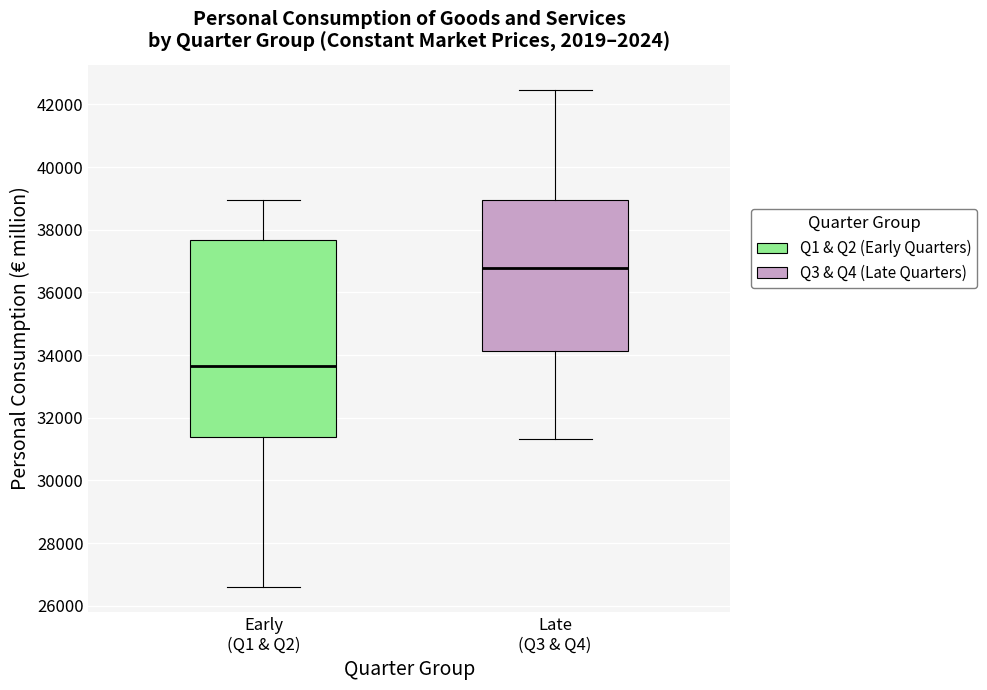

Reading left to right, read every box against the y-axis: the position of its median line, the range the box covers, and the ends of its whiskers. The values are not printed on the chart, so give them approximately, as read against the axis.

Early (Q1 & Q2): median 33600, box 31400 to 37600, whiskers 26600 to 39000
Late (Q3 & Q4): median 36800, box 34200 to 39000, whiskers 31400 to 42400